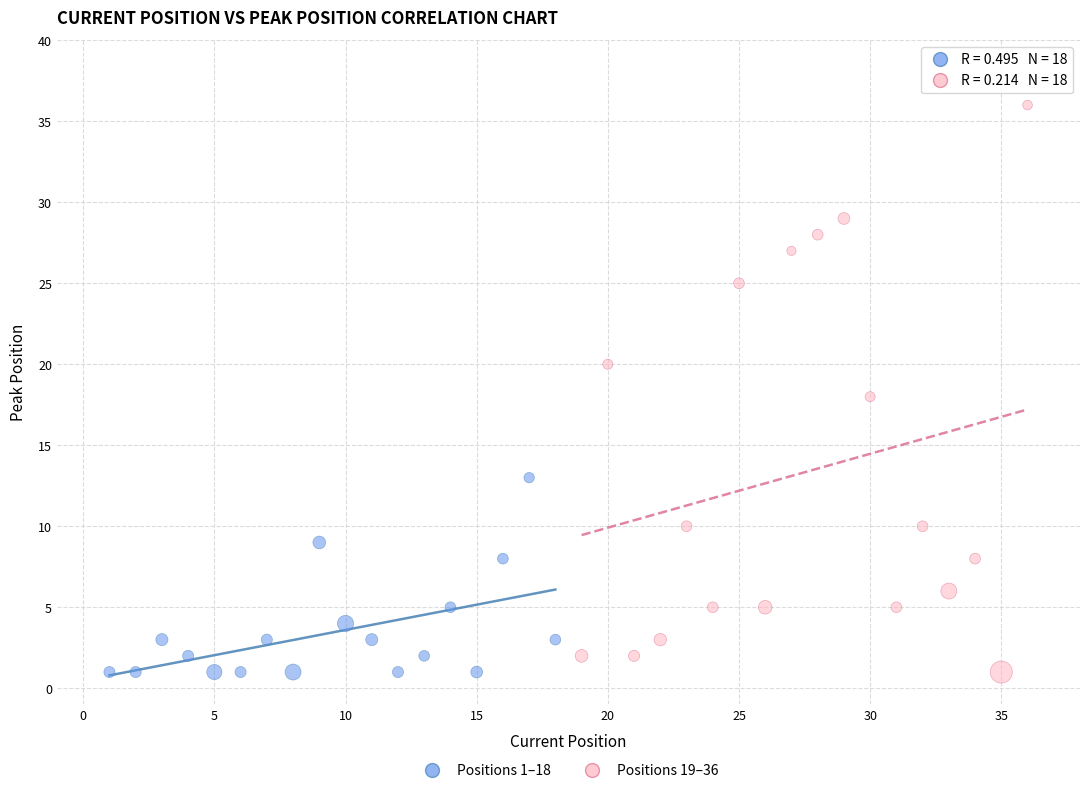

Which series contains the highest Y value?

Positions 19–36